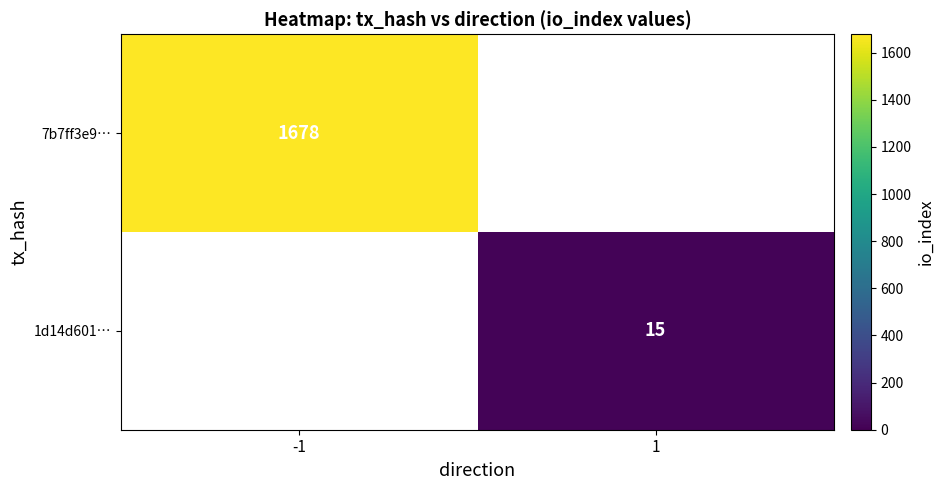

Count the number of categories in the chart.

2